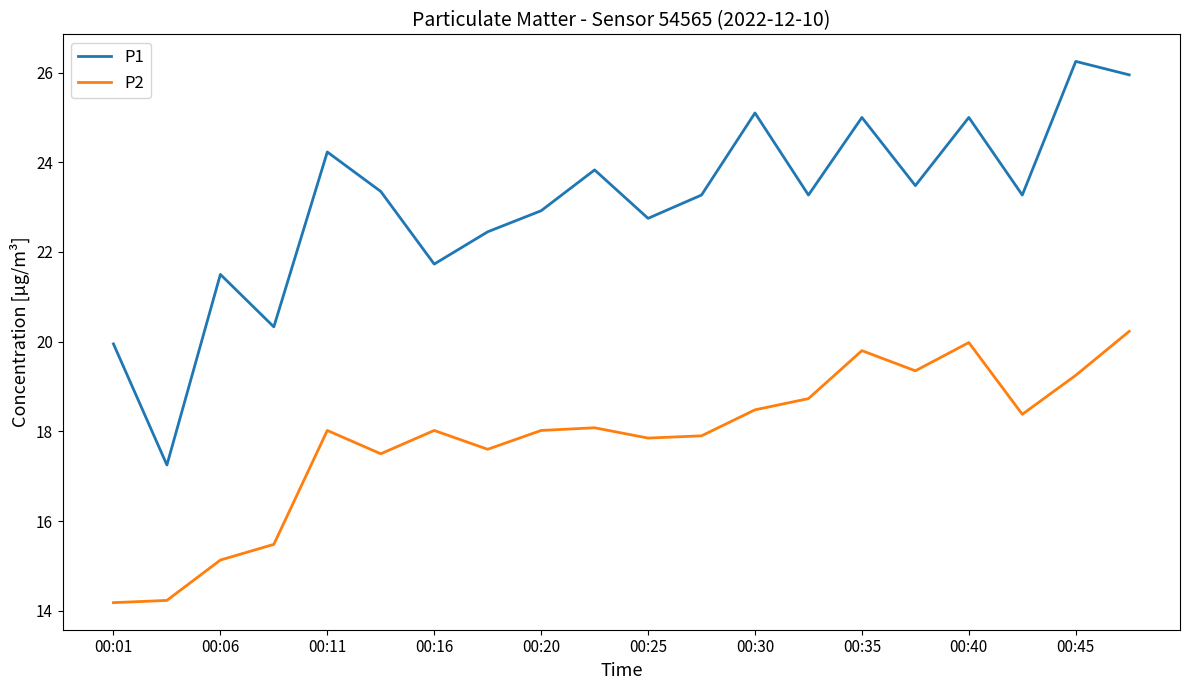

Which series has the largest total across all categories?

P1